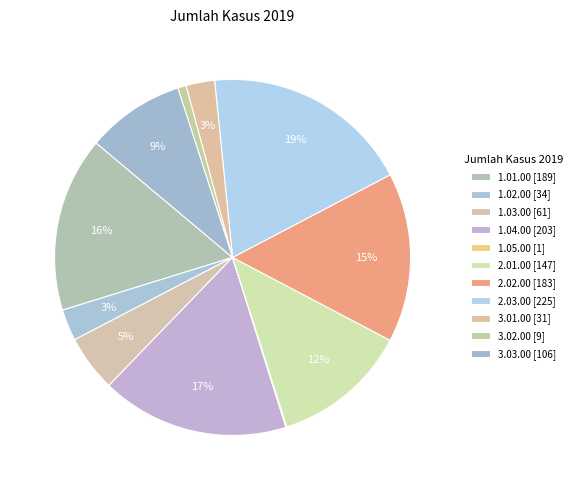

To the nearest percent, what is the average slice percentage?

9%